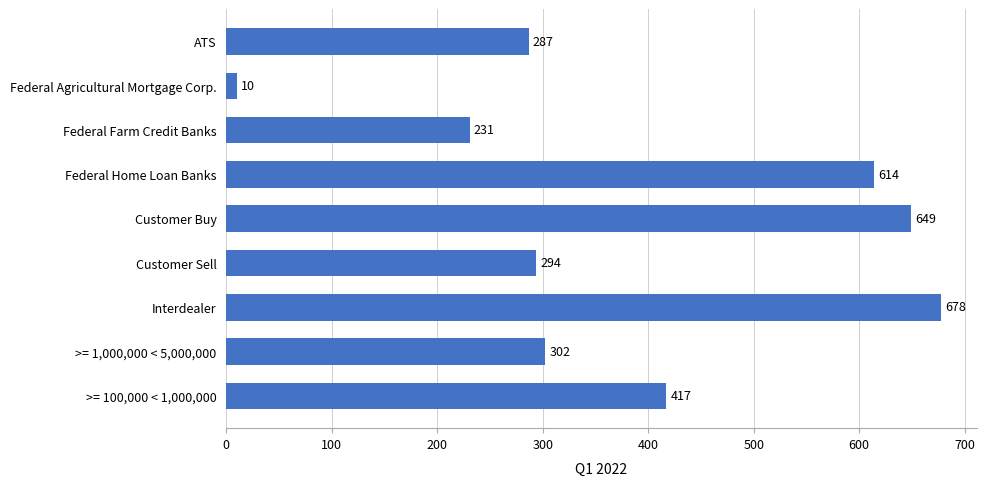

Approximately how many times larger is the value at Federal Farm Credit Banks compared to Customer Sell?

0.8